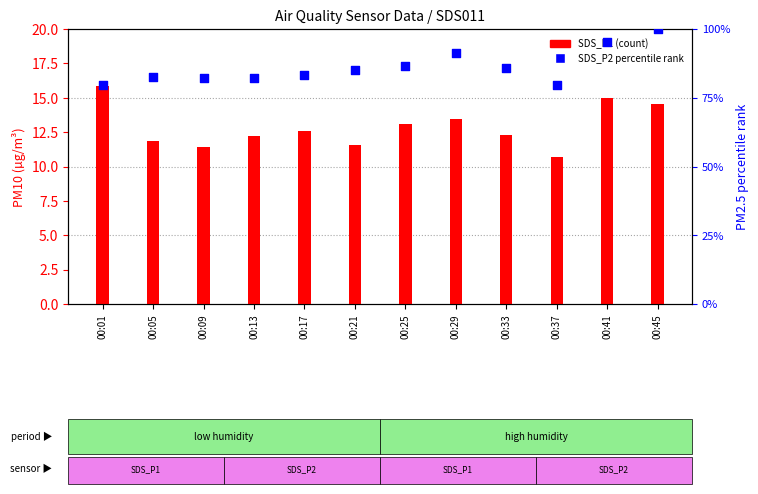

Is the value of SDS_P1 (PM10) at 00:21 greater than the value of SDS_P2 (PM2.5) at 00:01?

No